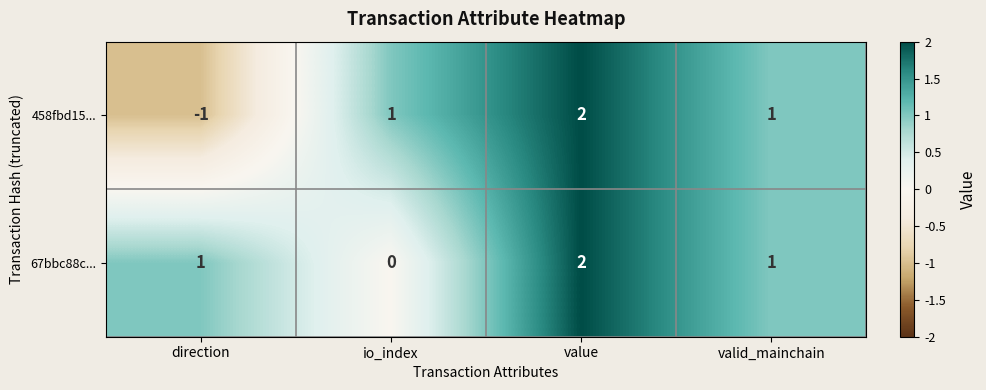

True or false: 458fbd15... has a value of 1 at value.

False